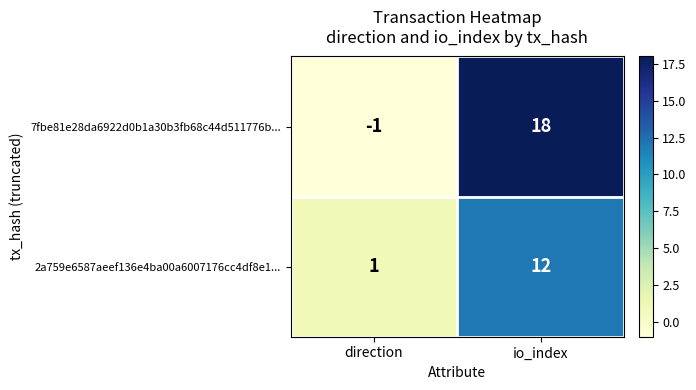

Count the number of data series in this chart.

2